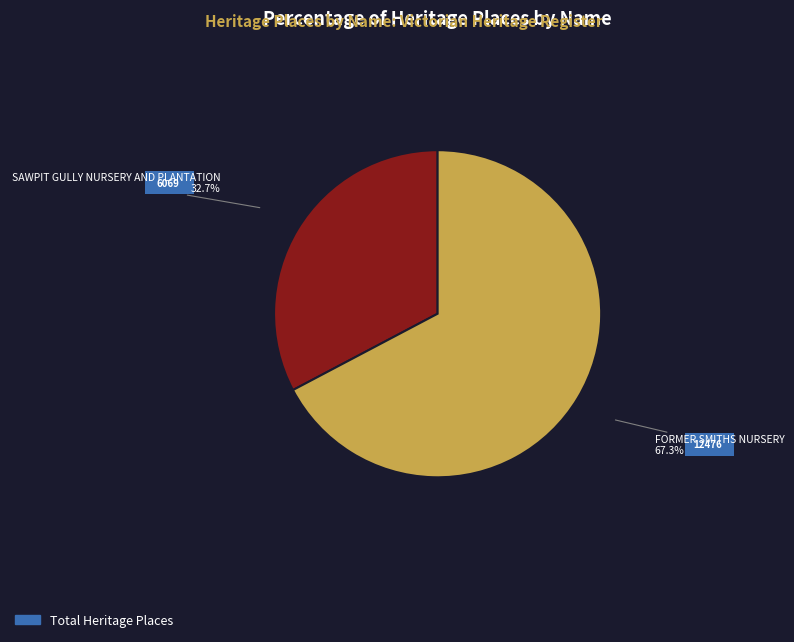

Does any single category account for the majority?

Yes